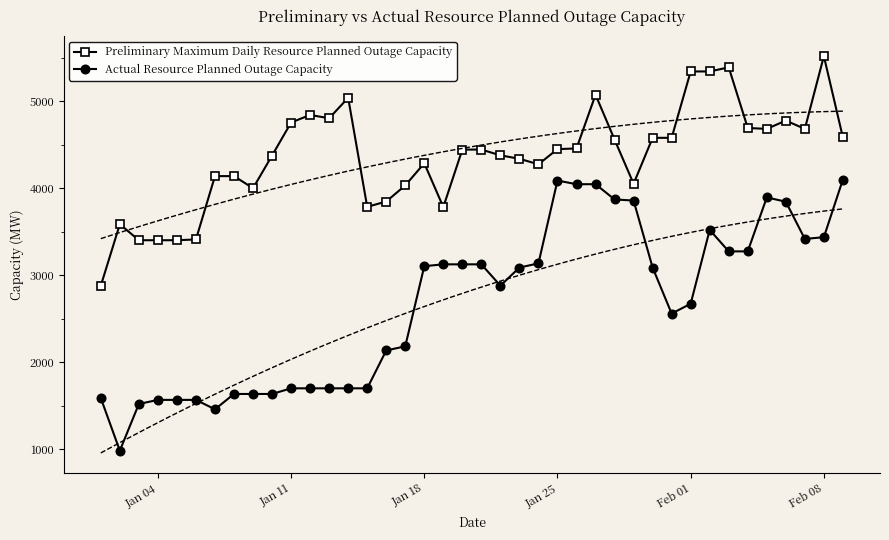

In Preliminary Maximum Daily Resource Planned Outage Capacity, how many points are higher than both neighbors (excluding endpoints)?

8